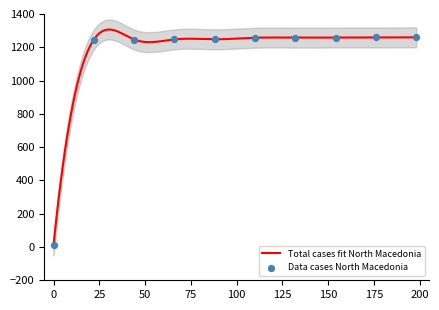

What is the ratio of the value at 150 to the value at 75?

1.0